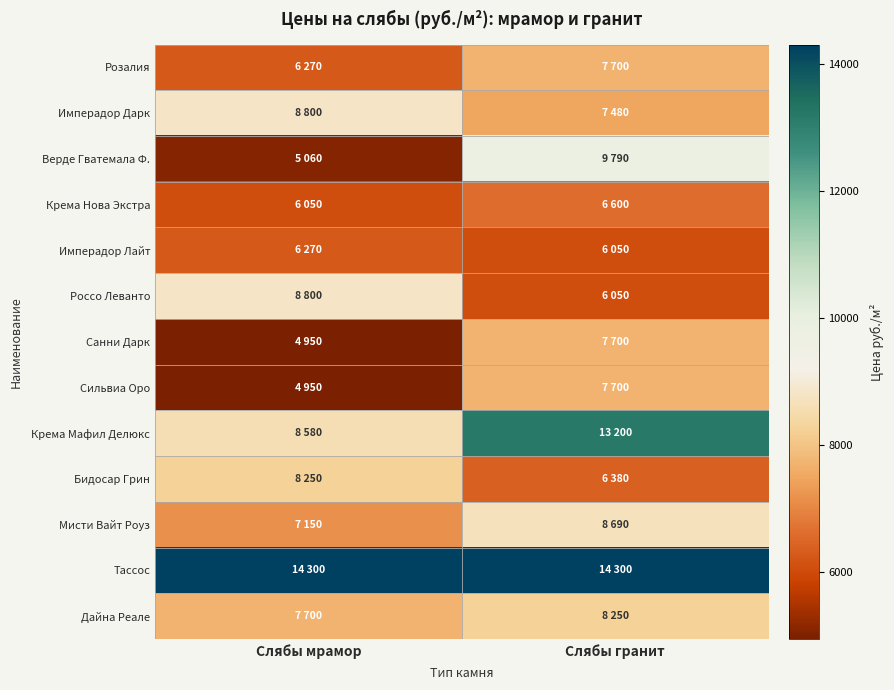

Reading right to left, what are all the values shown in this chart?

Розалия: Слябы гранит=7700	Слябы мрамор=6270
Имперадор Дарк: Слябы гранит=7480	Слябы мрамор=8800
Верде Гватемала Ф.: Слябы гранит=9790	Слябы мрамор=5060
Крема Нова Экстра: Слябы гранит=6600	Слябы мрамор=6050
Имперадор Лайт: Слябы гранит=6050	Слябы мрамор=6270
Россо Леванто: Слябы гранит=6050	Слябы мрамор=8800
Санни Дарк: Слябы гранит=7700	Слябы мрамор=4950
Сильвиа Оро: Слябы гранит=7700	Слябы мрамор=4950
Крема Мафил Делюкс: Слябы гранит=13200	Слябы мрамор=8580
Бидосар Грин: Слябы гранит=6380	Слябы мрамор=8250
Мисти Вайт Роуз: Слябы гранит=8690	Слябы мрамор=7150
Тассос: Слябы гранит=14300	Слябы мрамор=14300
Дайна Реале: Слябы гранит=8250	Слябы мрамор=7700